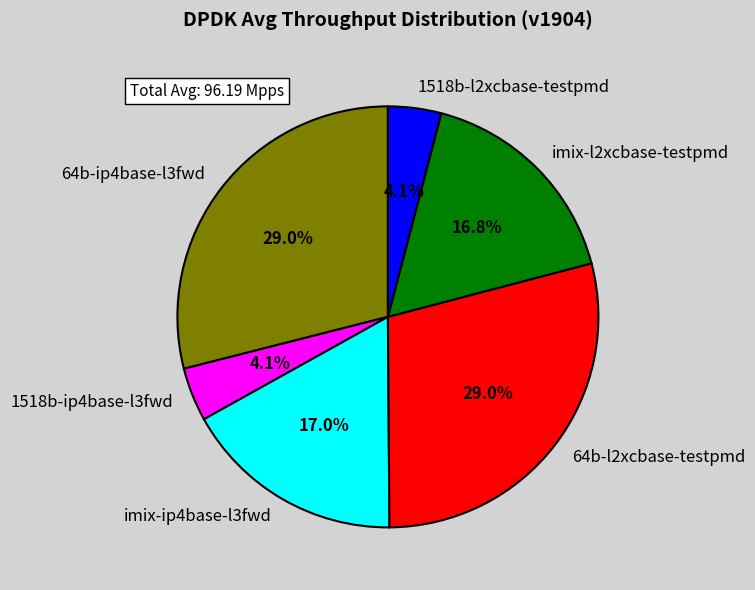

Does any single category account for the majority?

No